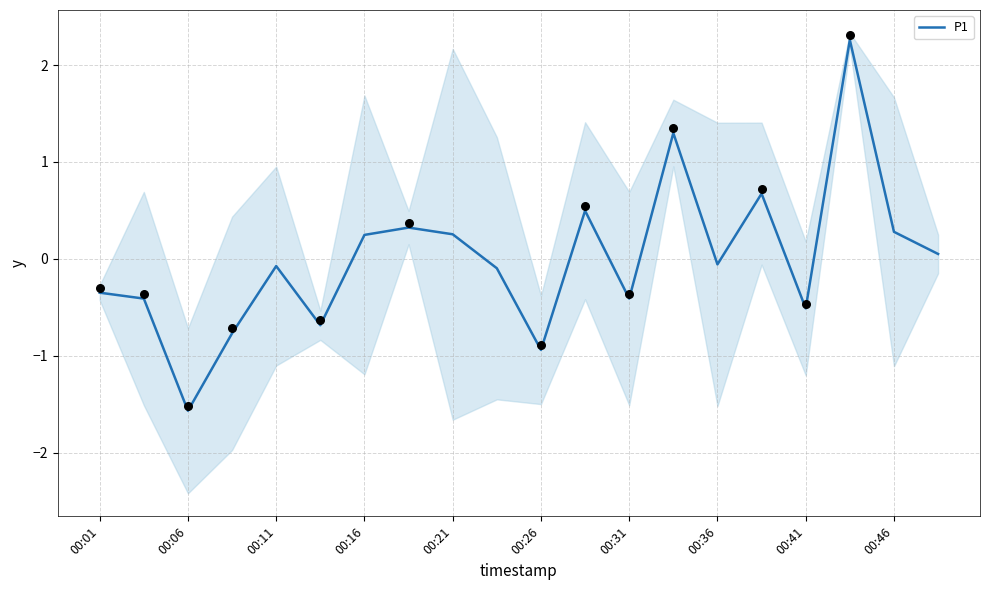

The value of P1 at 00:41 is -0.5. True or false?

True